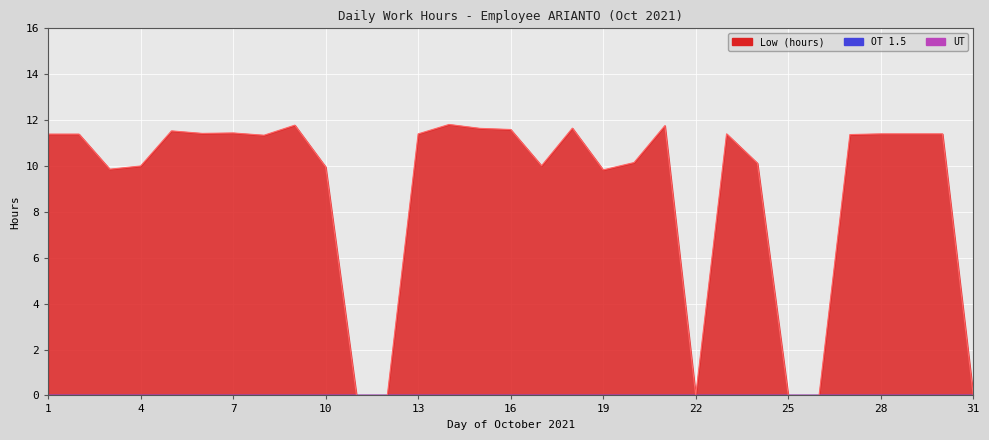

True or false: OT 1.5 and Low (hours) intersect in this chart.

False